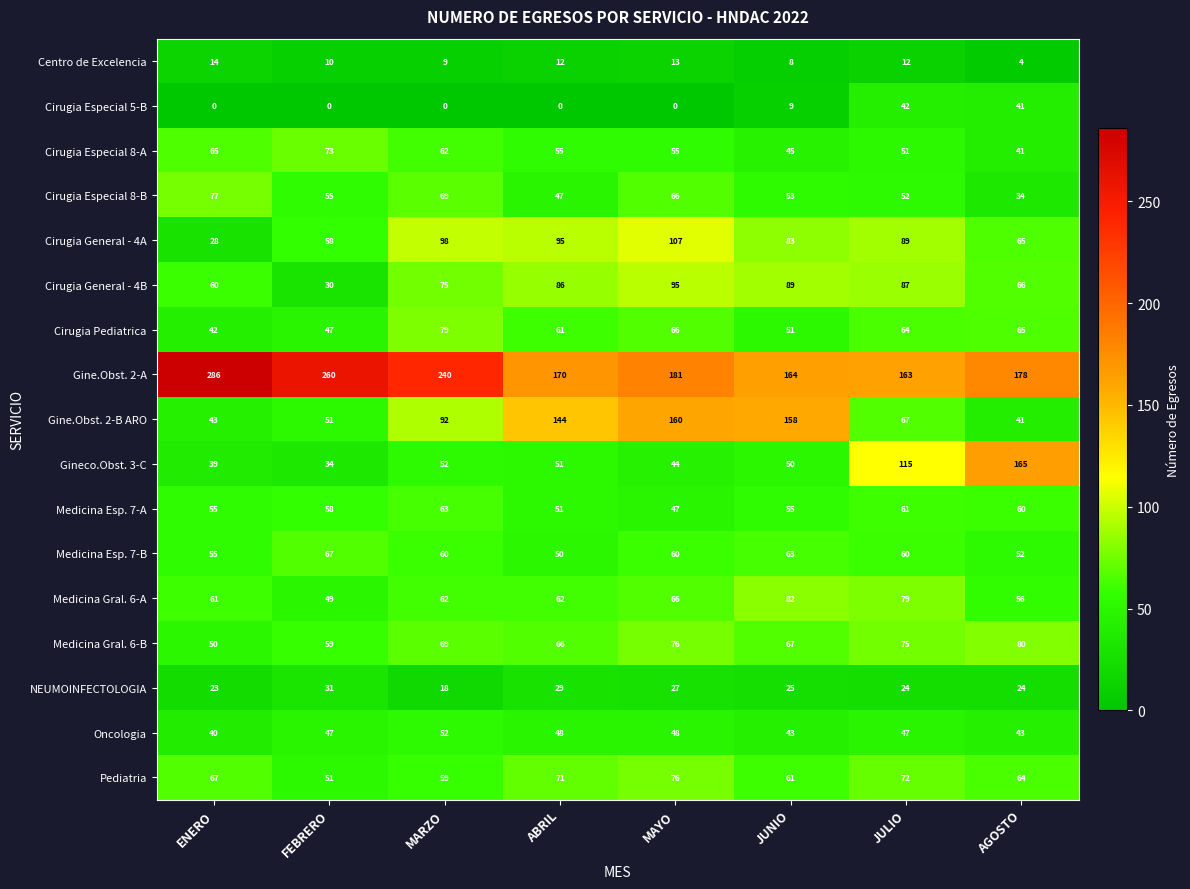

The Medicina Esp. 7-B series shows 14 at ABRIL. True or false?

False